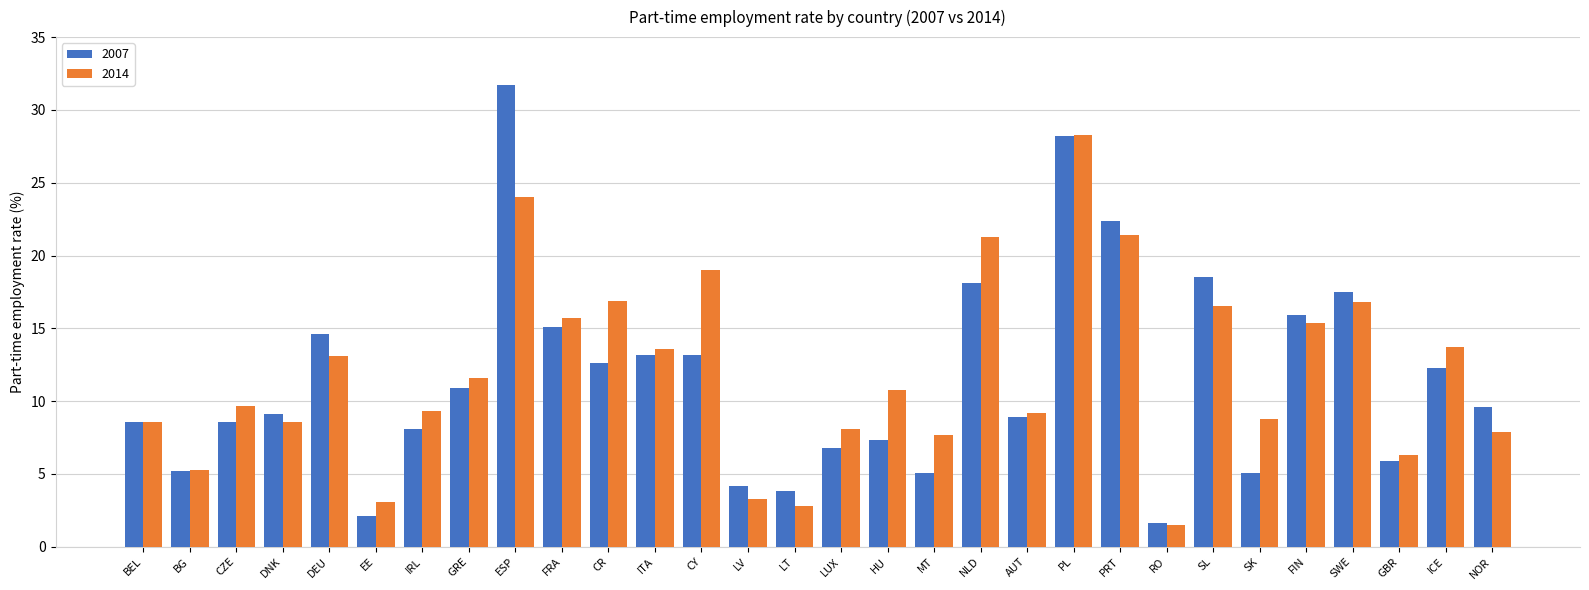

What position from the left is NOR?

30